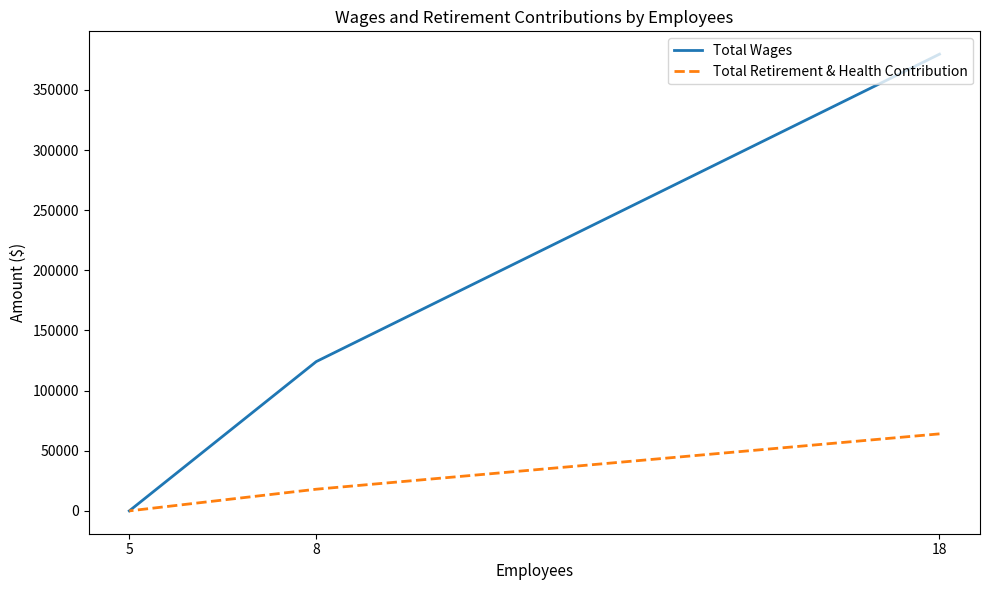

Which category has the highest value in the Total Wages series?

18